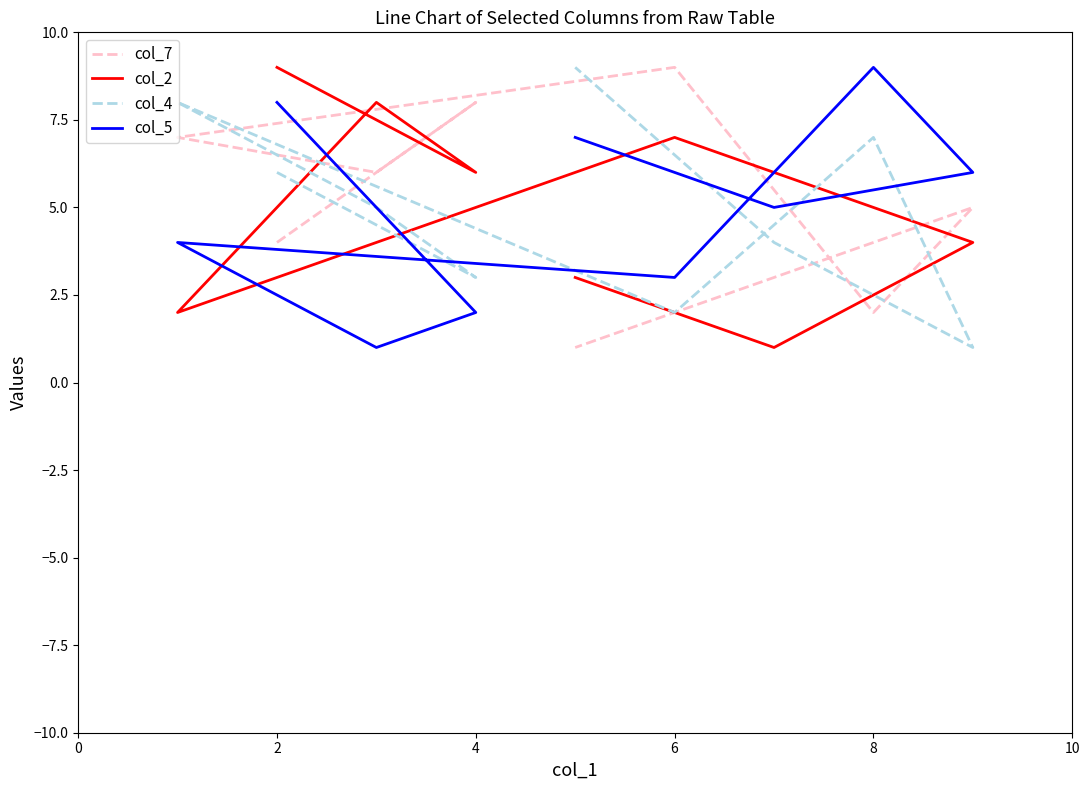

How many col_7 values are between 3 and 7?

5